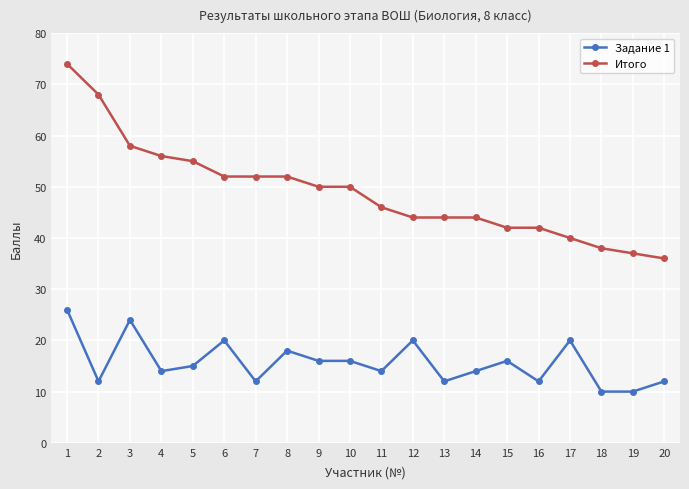

How many data points in Задание 1 are less than 15?

10